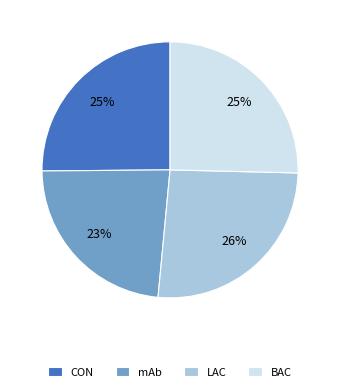

Does any single category account for the majority?

No